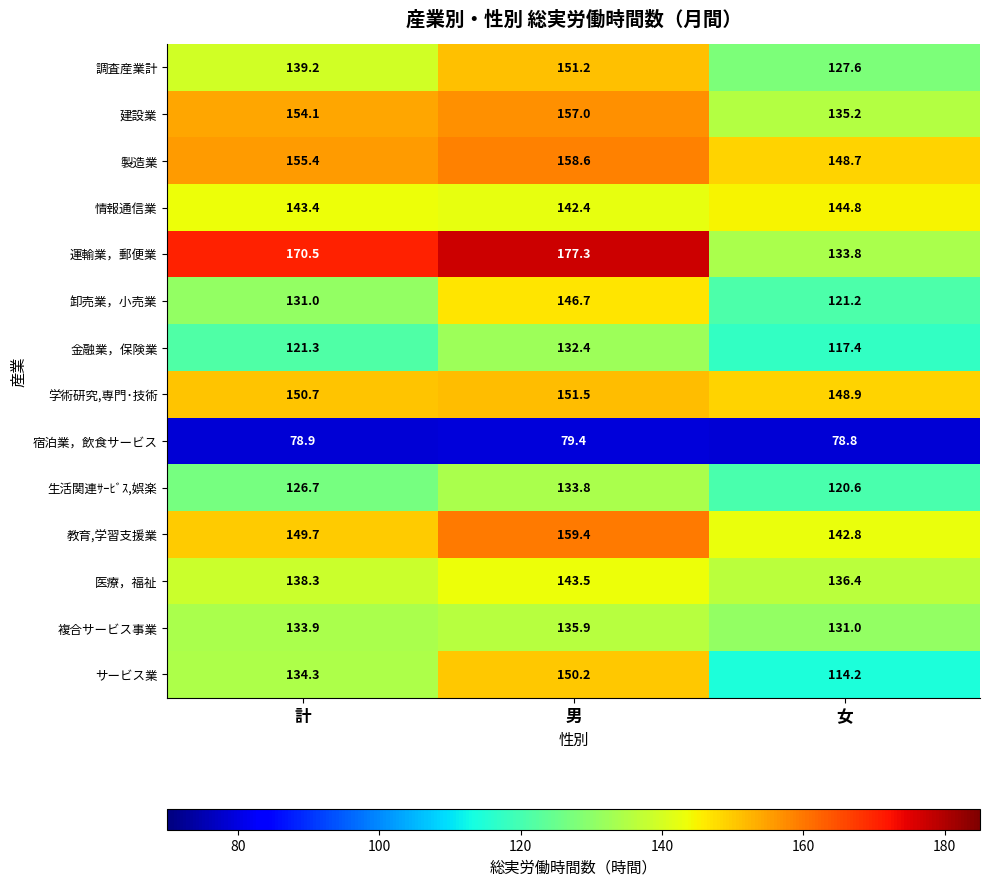

At which category is the sum across all series the highest?

男